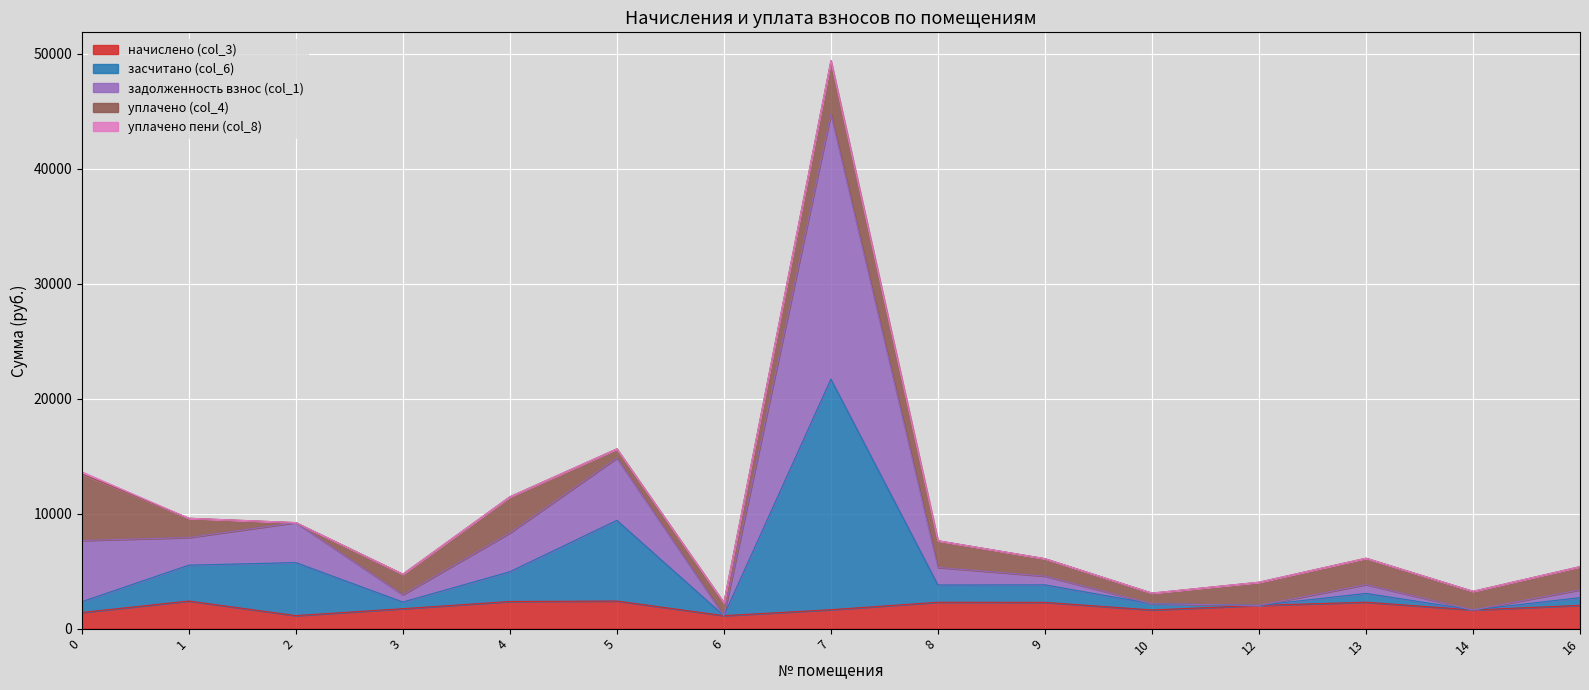

The value of начислено (col_3) at 16 is 3637.7. True or false?

False